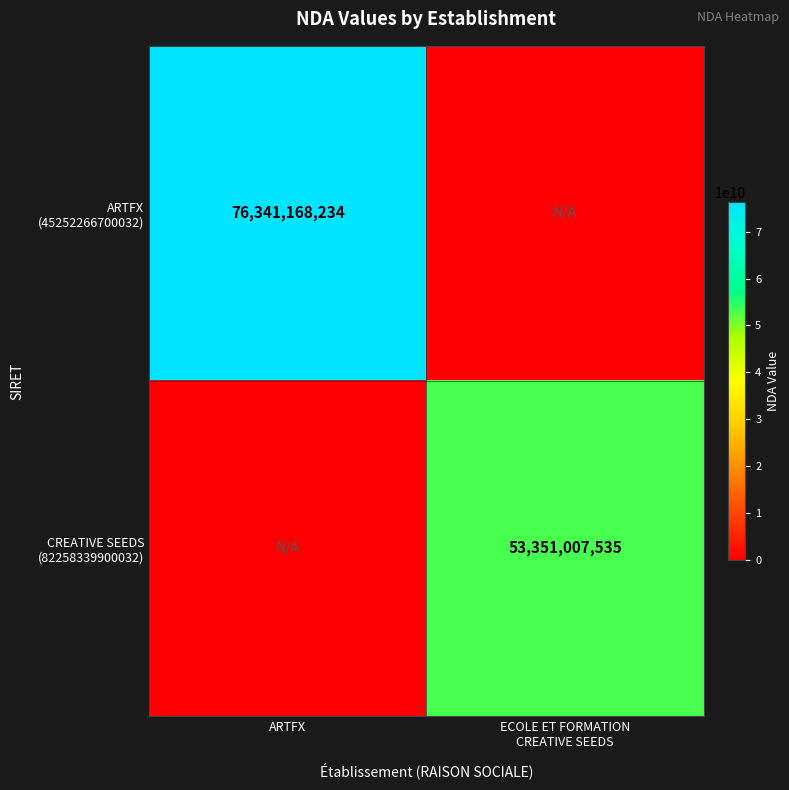

What is the approximate value of CREATIVE SEEDS (82258339900032) at ECOLE ET FORMATION CREATIVE SEEDS?

53351007535